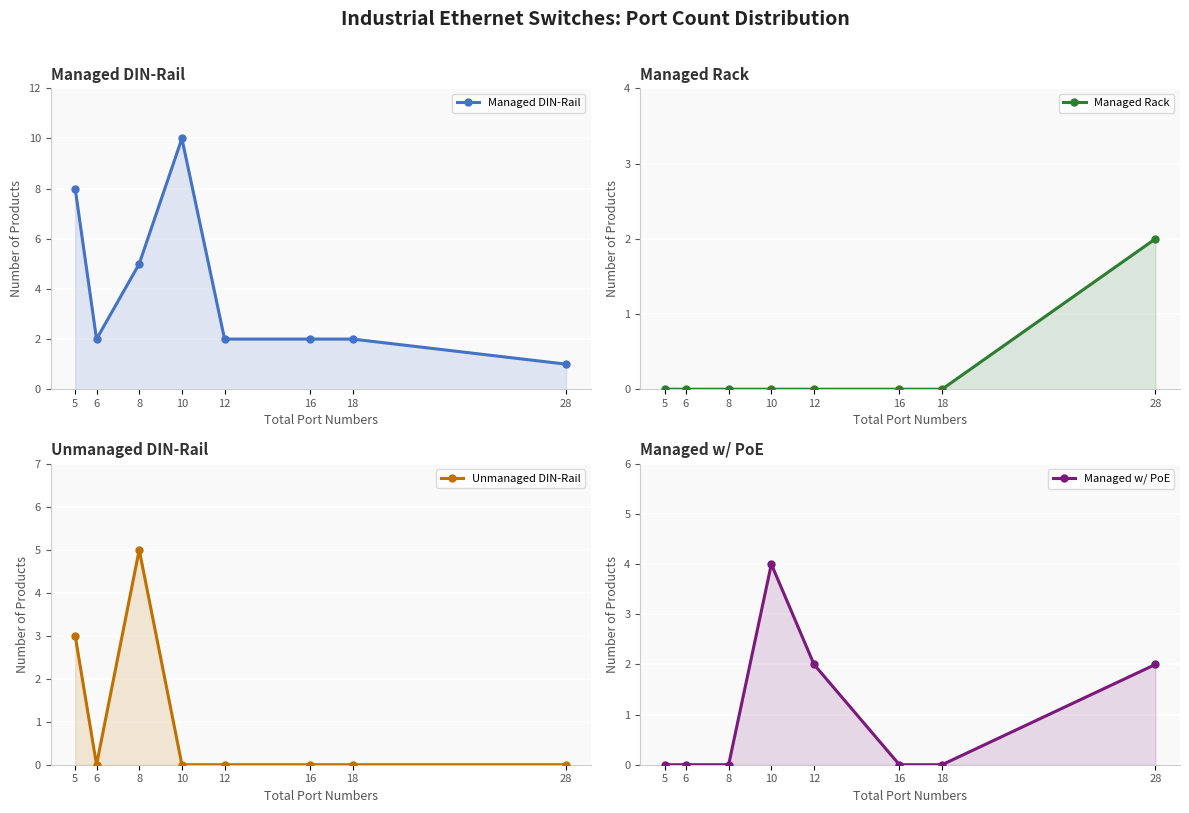

Count the Unmanaged DIN-Rail values in the range 0 to 3.

7